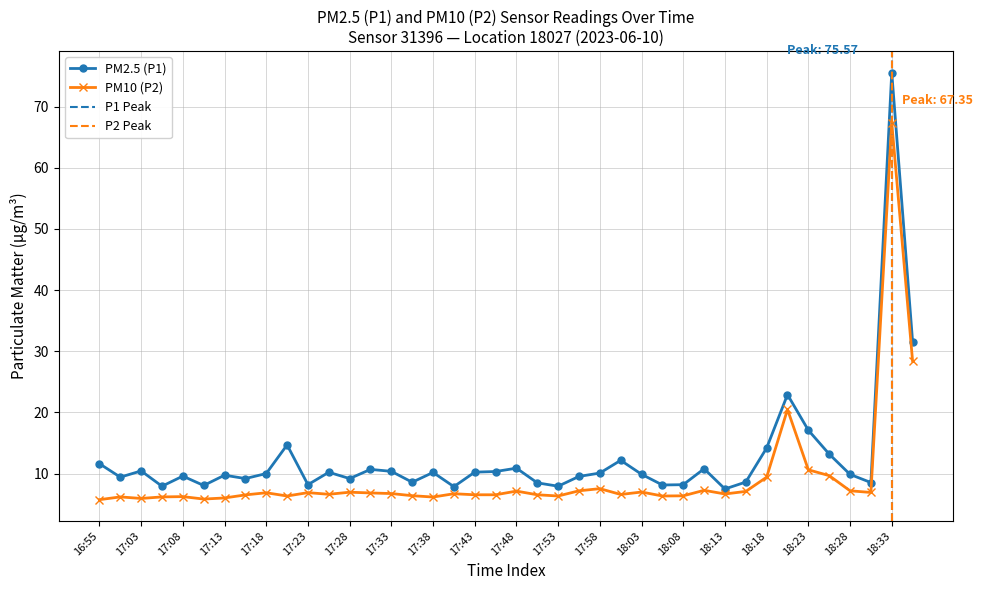

What is the maximum value shown in the chart?

75.6